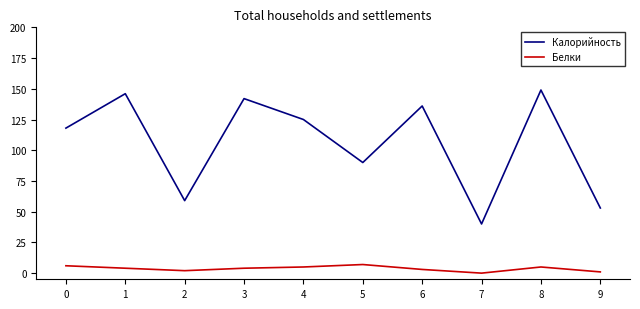

Is the value of Белки at 7 greater than the value of Калорийность at 9?

No